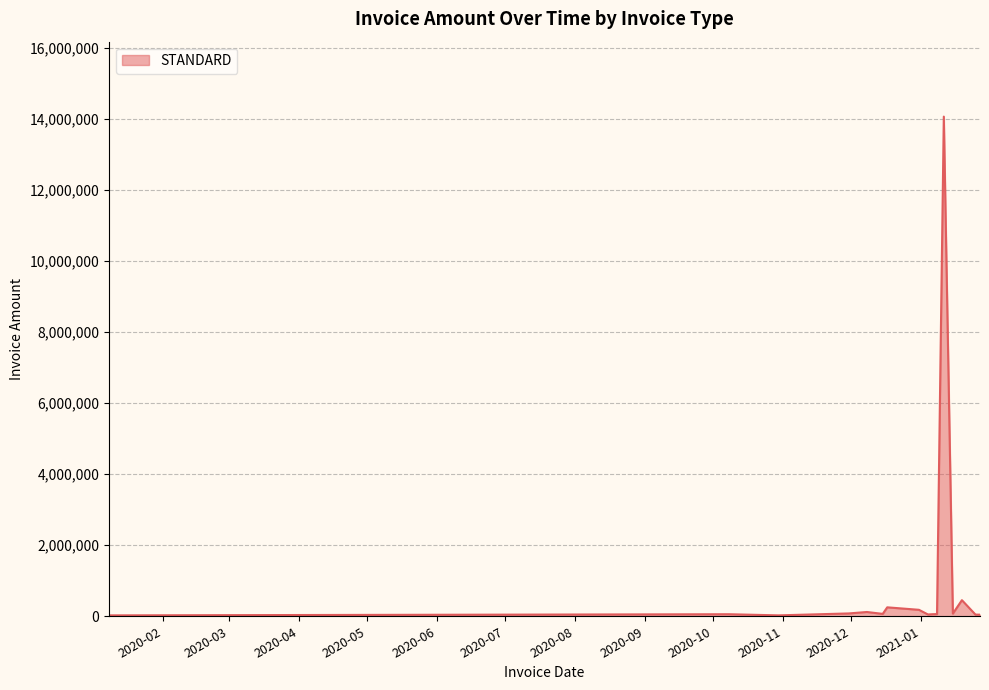

What is the difference between the maximum and minimum values?

14033056.9